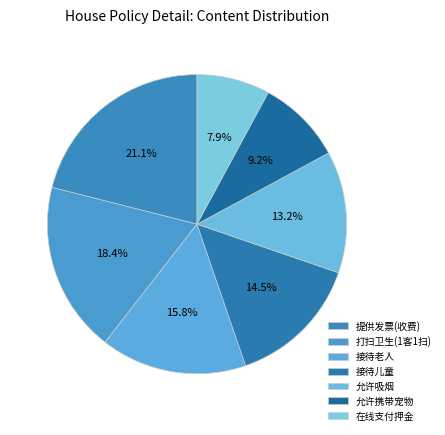

Count the number of slices in the pie.

7